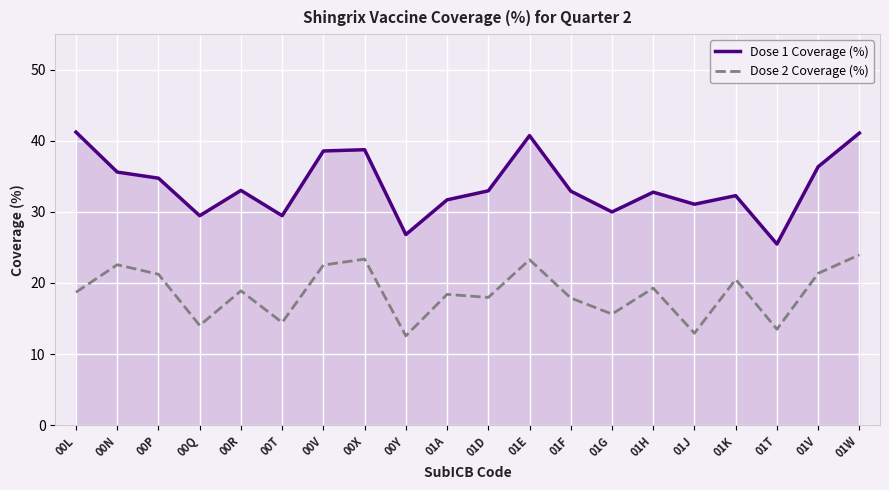

What is the total value across all series at 00R?

51.9